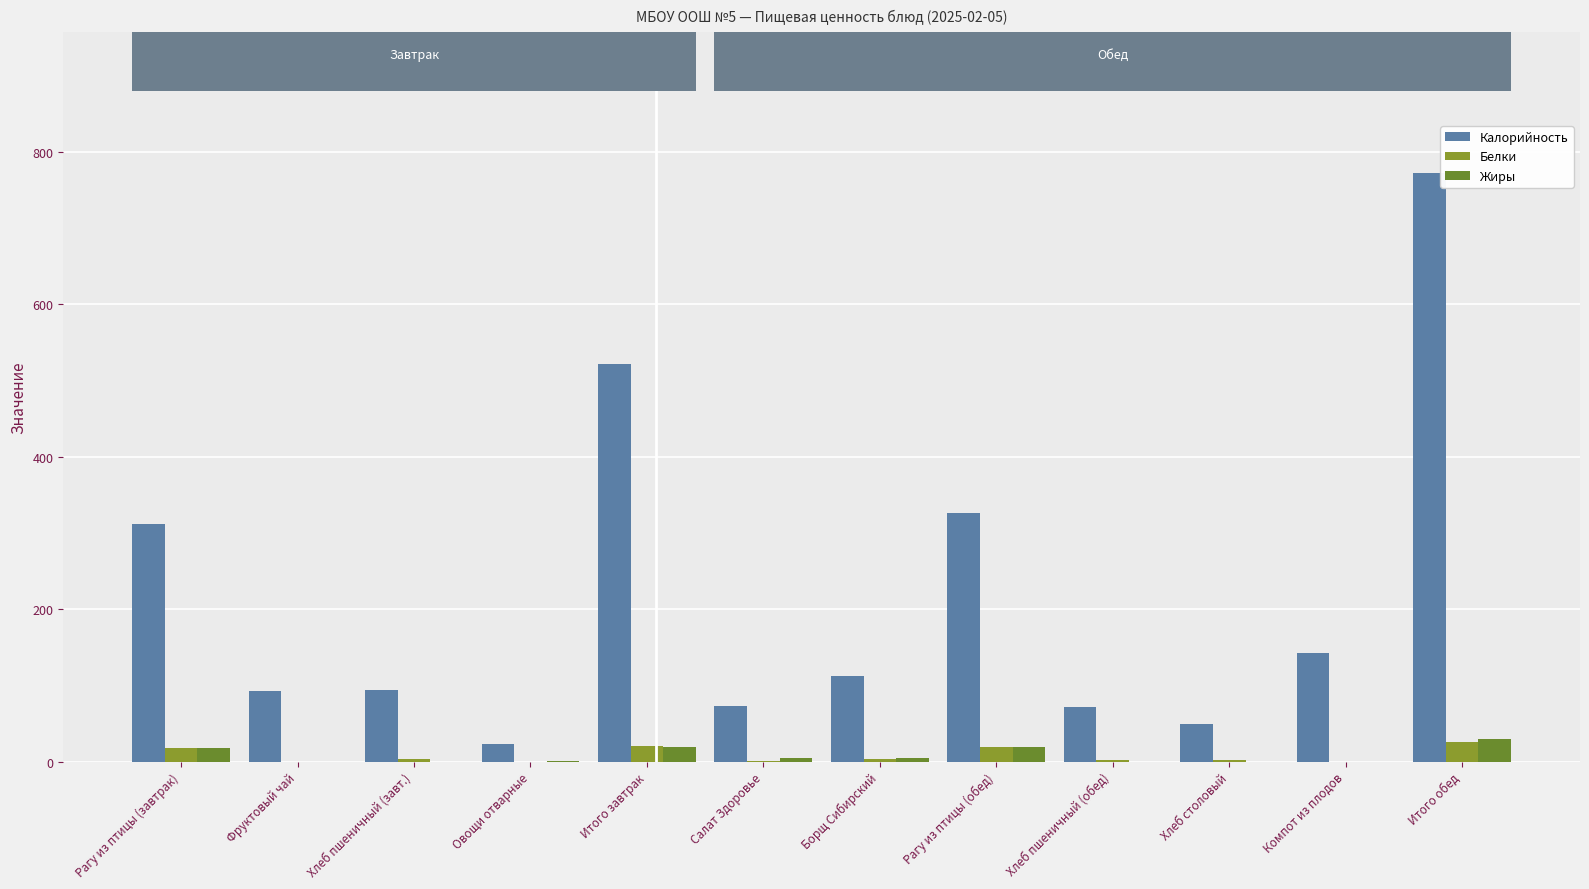

Which category has the highest value across all series?

Итого обед